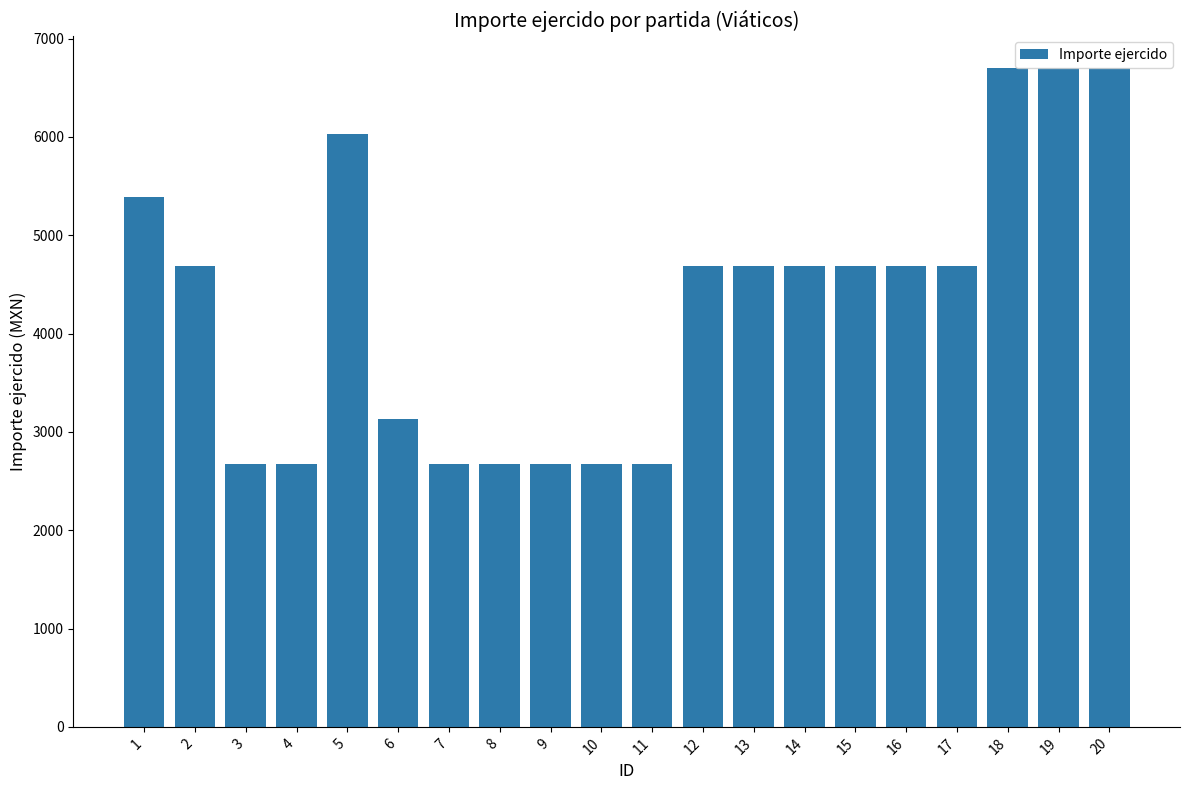

What is the minimum value shown in the chart?

2674.9